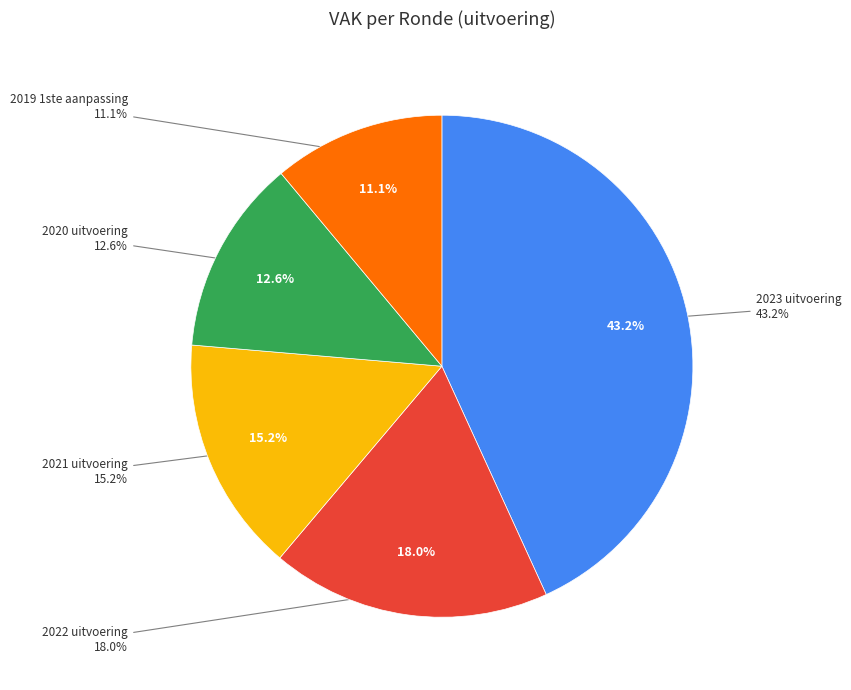

Do 2022 uitvoering and 2019 1ste aanpassing together represent more than half of the pie?

No